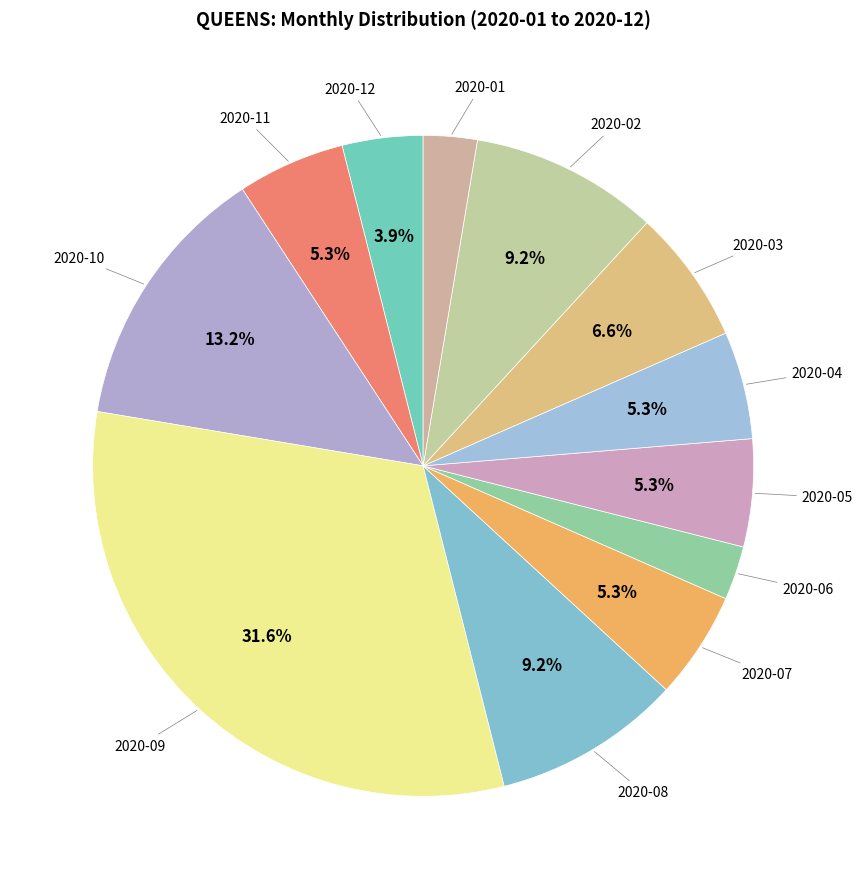

What is the largest slice in the pie chart?

2020-09